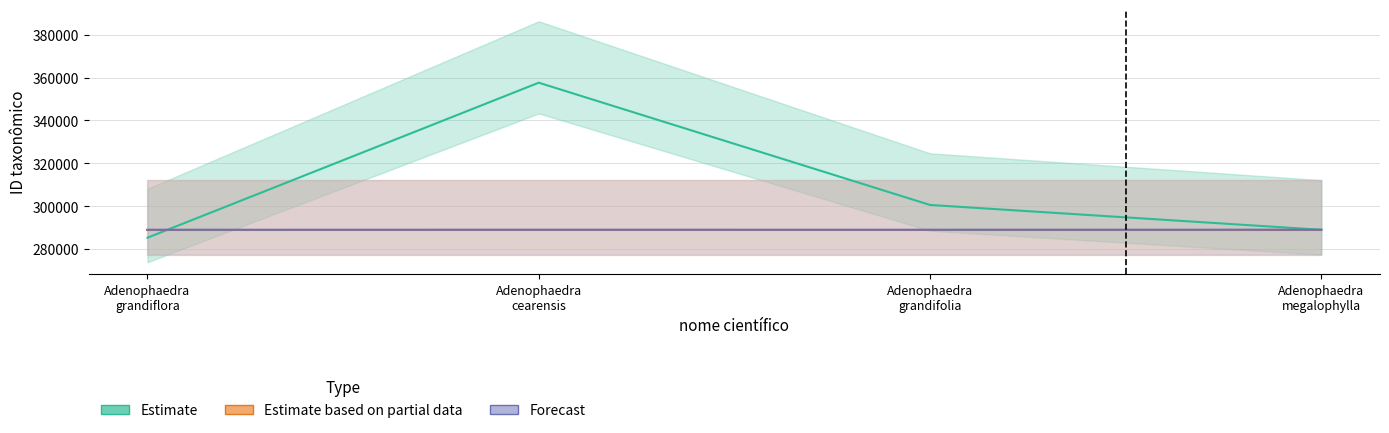

True or false: Estimate has a value of 285374 at Adenophaedra grandiflora.

True